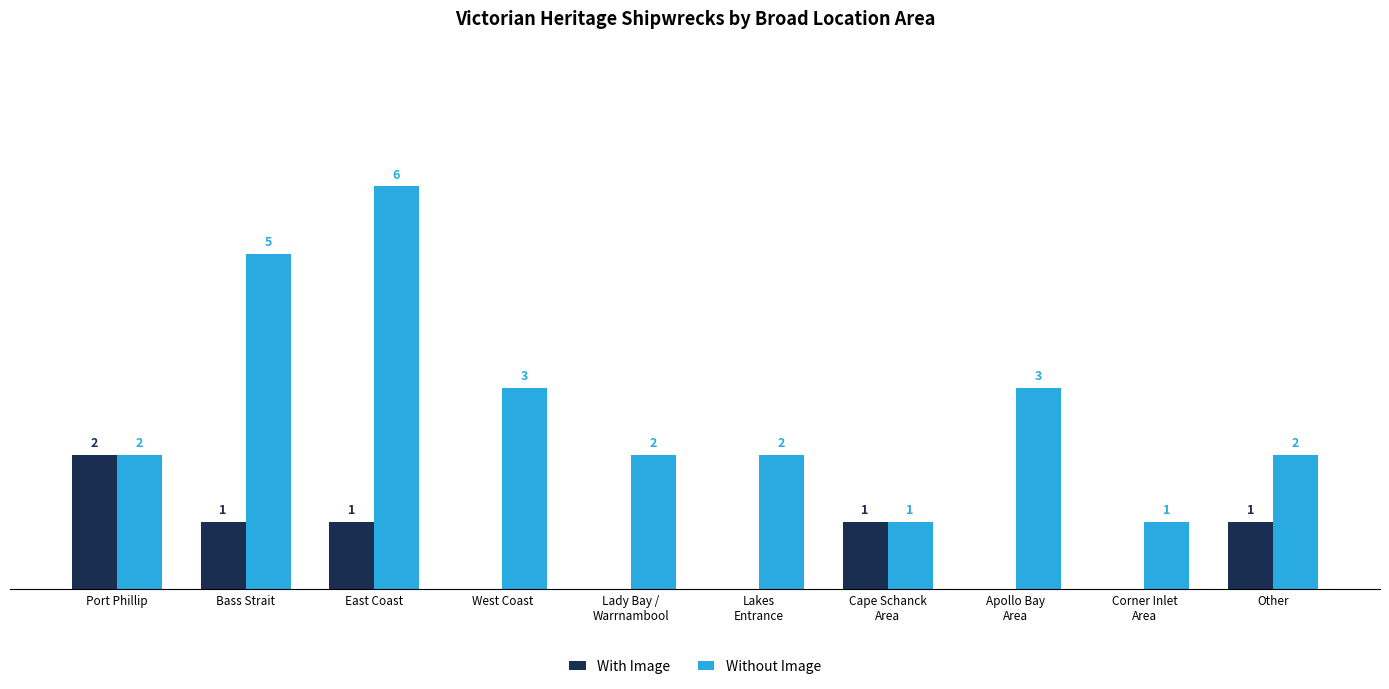

Which series has the largest total across all categories?

Without Image